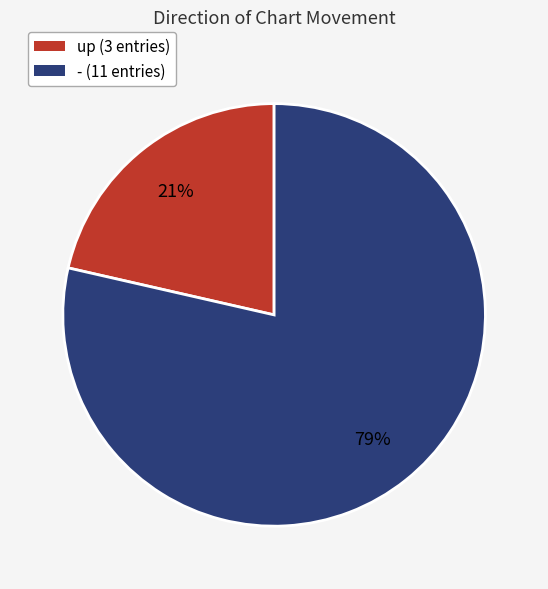

What percentage is the up slice, to the nearest percent?

21%